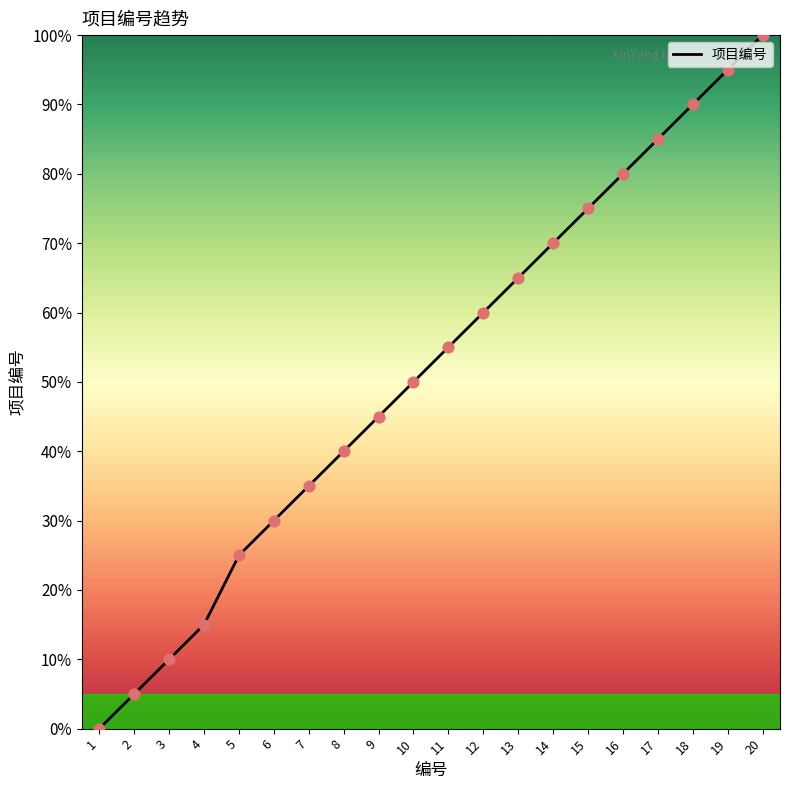

Approximately how many times larger is the value at 11 compared to 13?

0.8